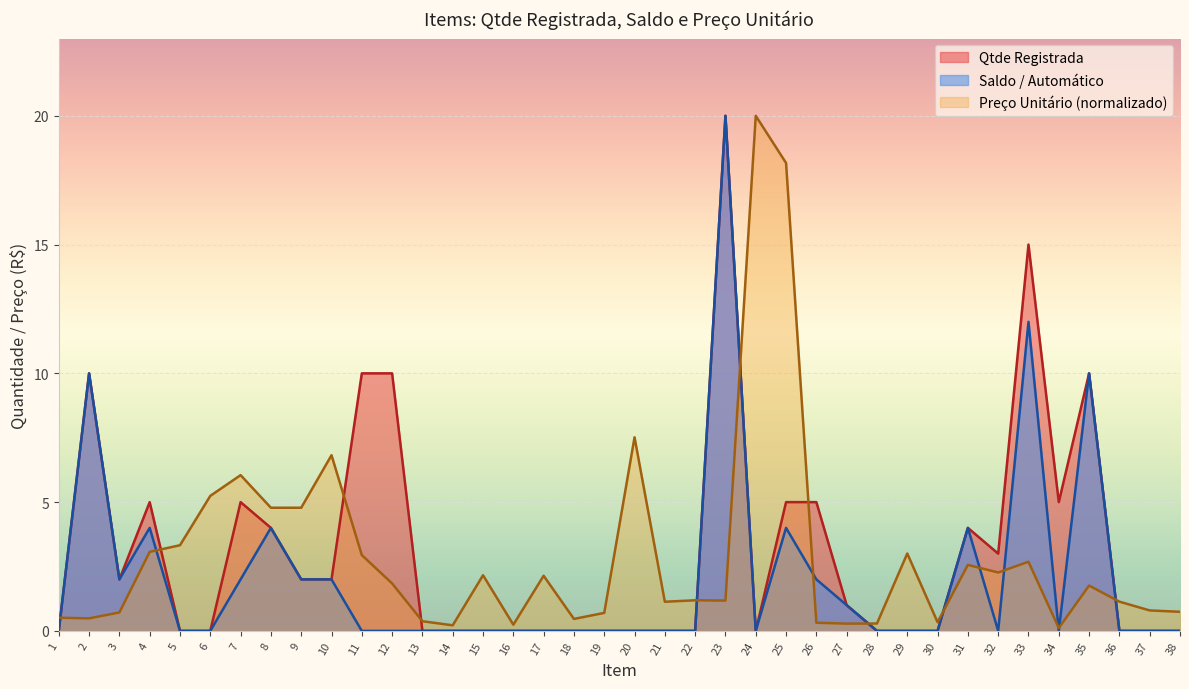

At which category is the sum across all series the highest?

23